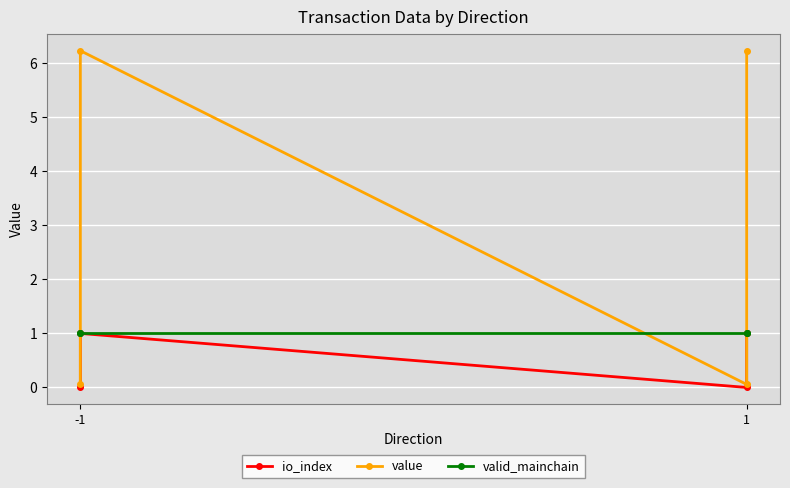

True or false: value and valid_mainchain intersect in this chart.

True